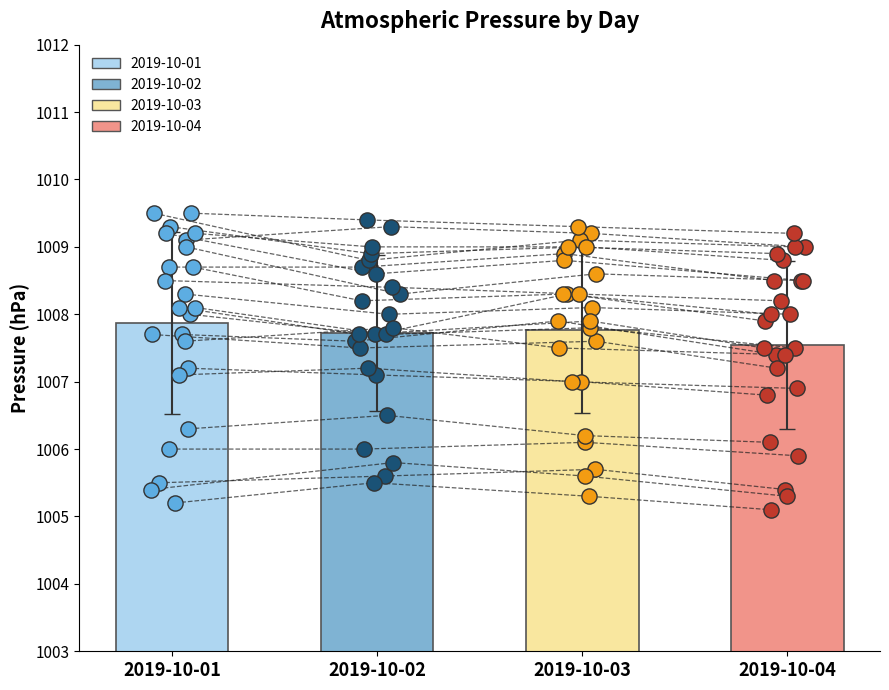

Is the value of 2019-10-01 at 20 greater than the value of 2019-10-02 at 11?

No